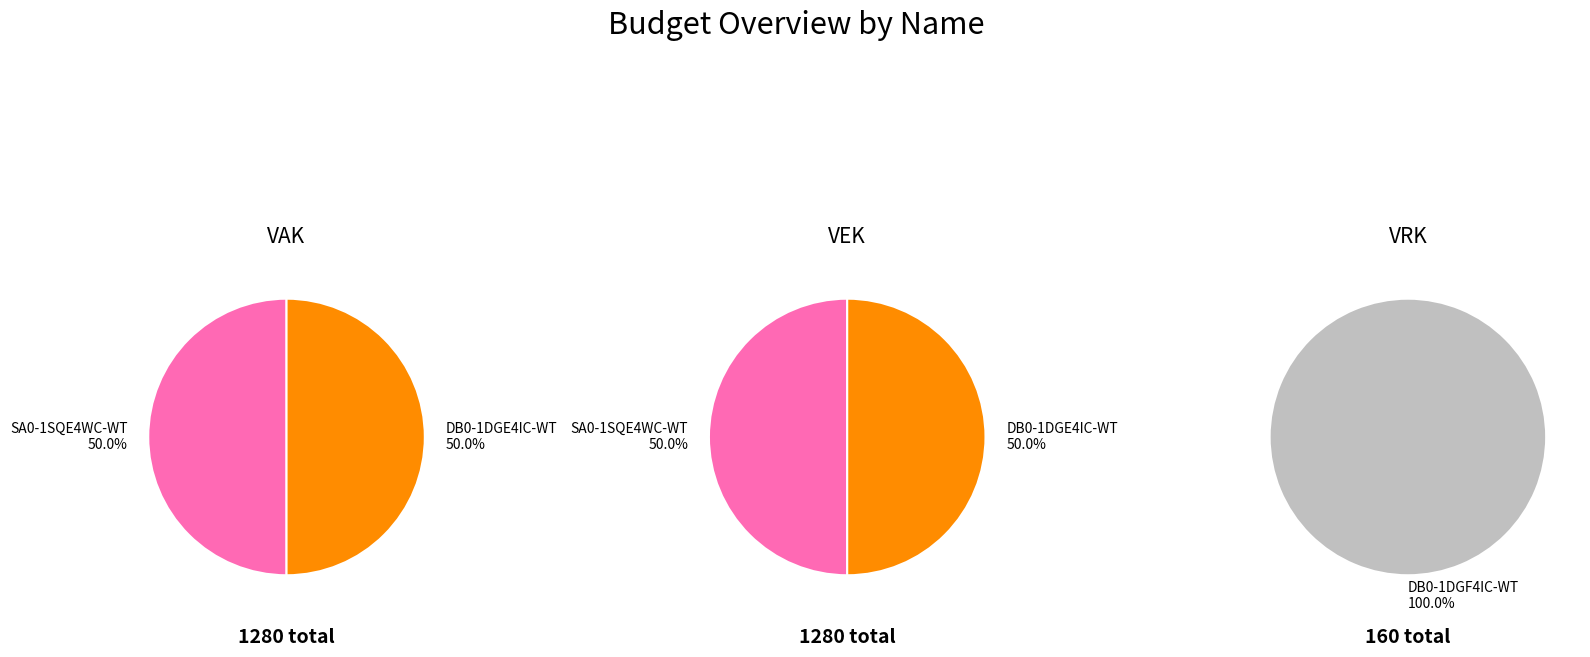

How many segments does this pie chart have?

5